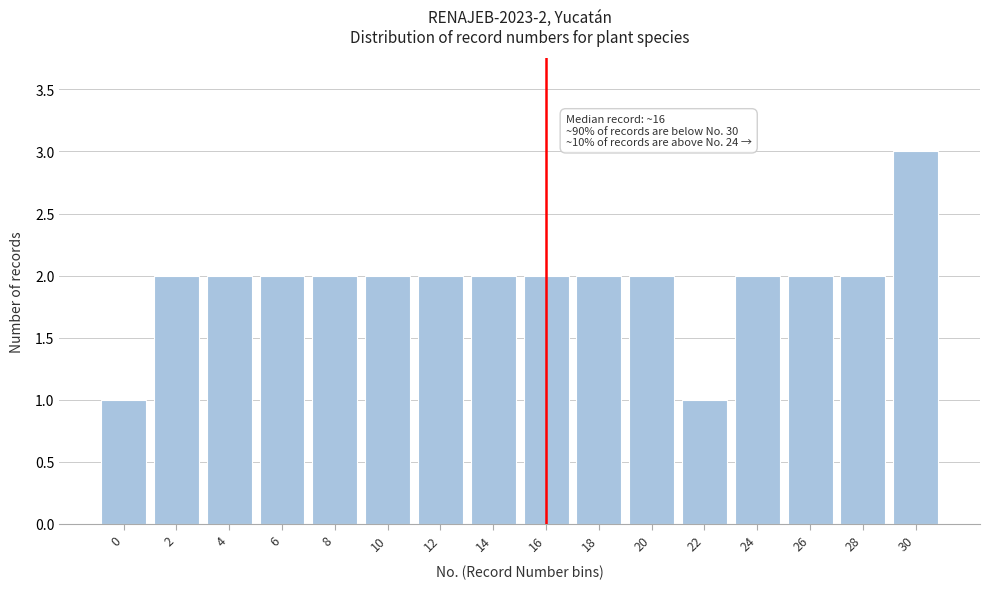

Reading left to right, extract all data points from this chart.

1	2	2	2	2	2	2	2	2	2	2	1	2	2	2	3